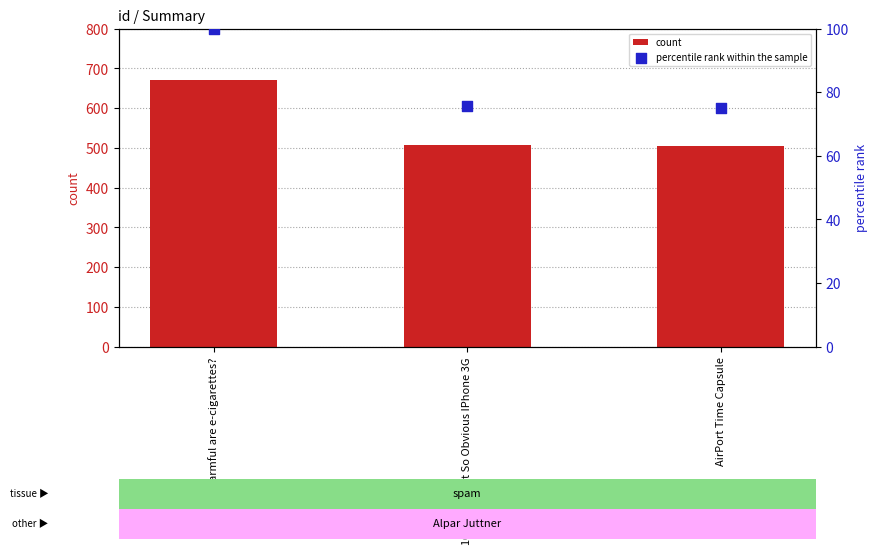

Which series contains the highest Y value?

count